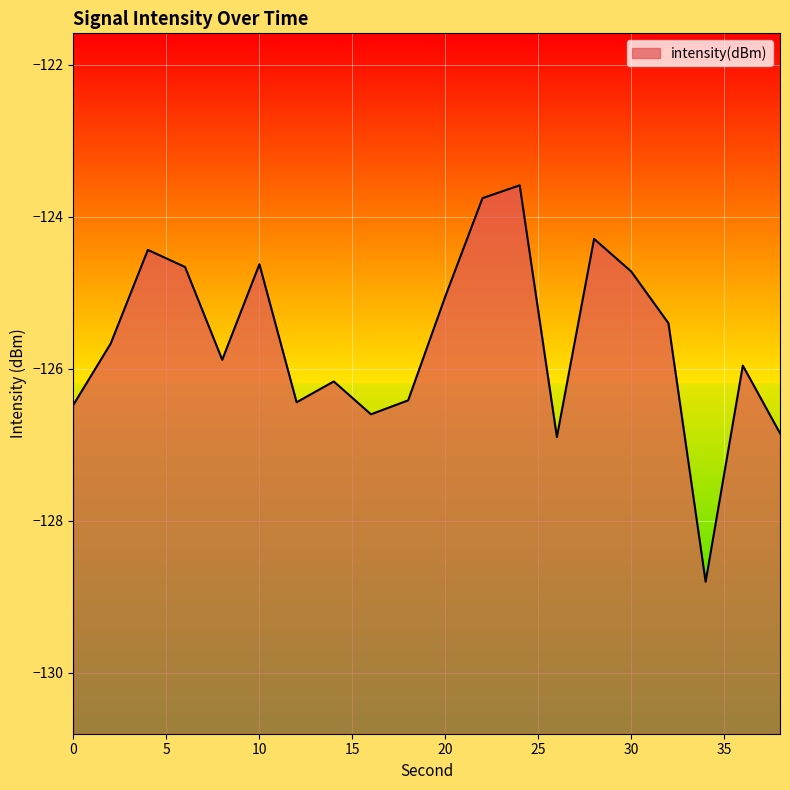

Where is the data nearest to the value -126?

36